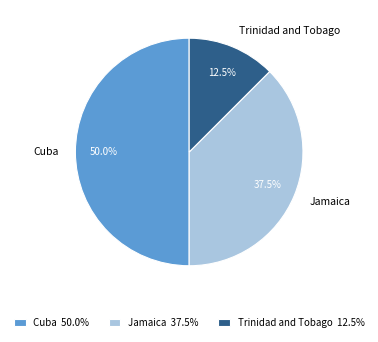

What is the smallest slice in the pie chart?

Trinidad and Tobago